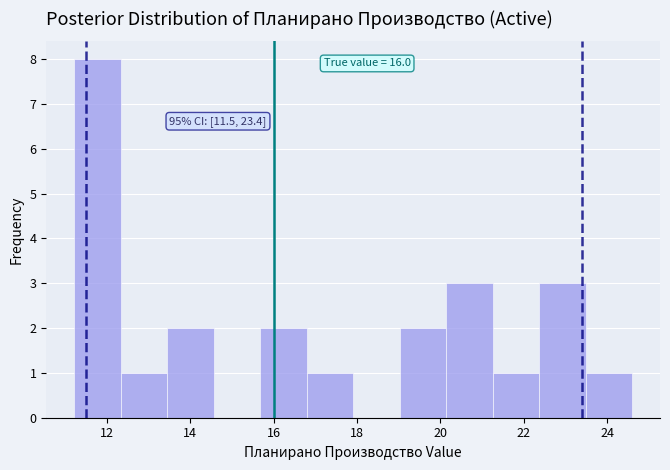

Which range on the x-axis has the tallest bar?

11.2 to 12.4